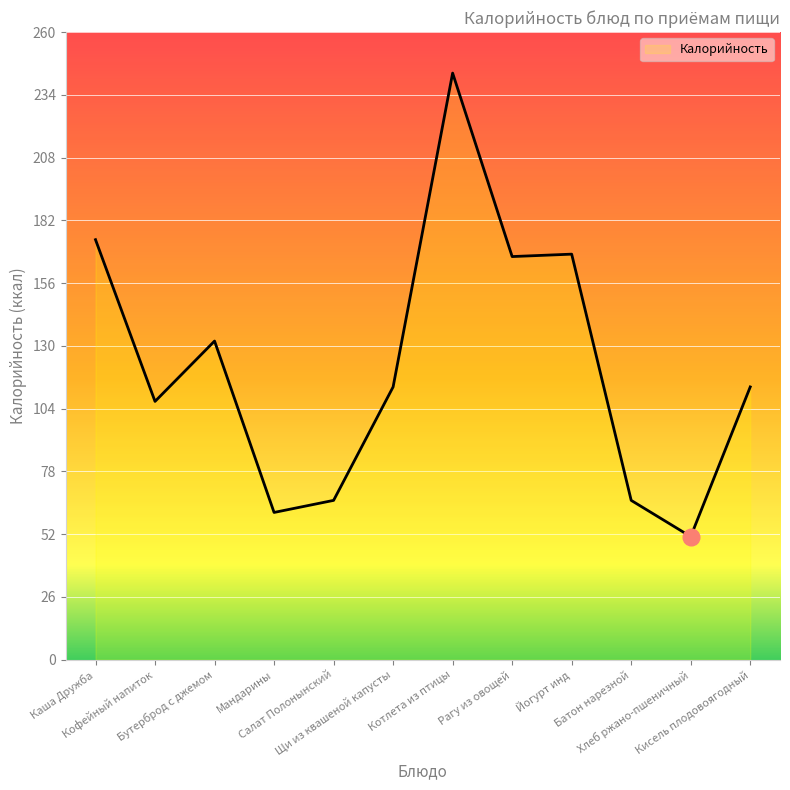

What is the greatest value displayed?

243